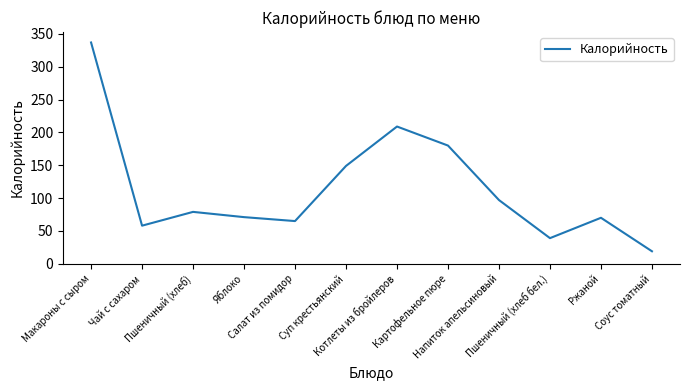

At which label does the data first exceed 79?

Макароны с сыром